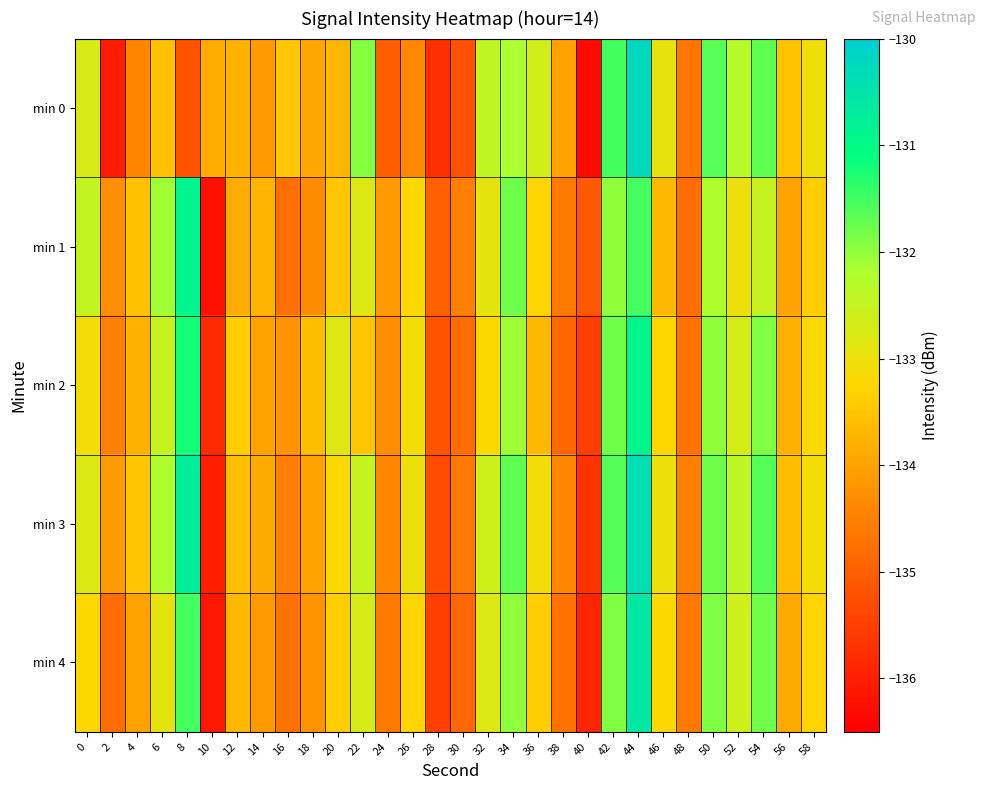

At how many categories does at least one series exceed -133?

14